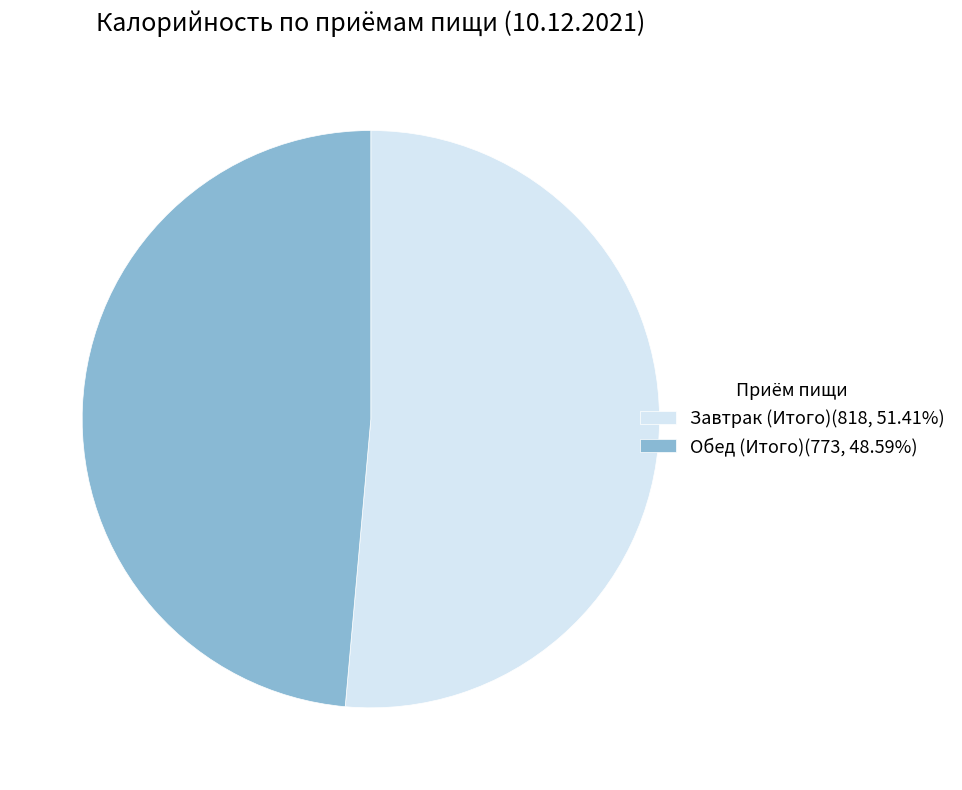

Approximately how many times larger is the value at Завтрак (Итого) compared to Обед (Итого)?

1.1